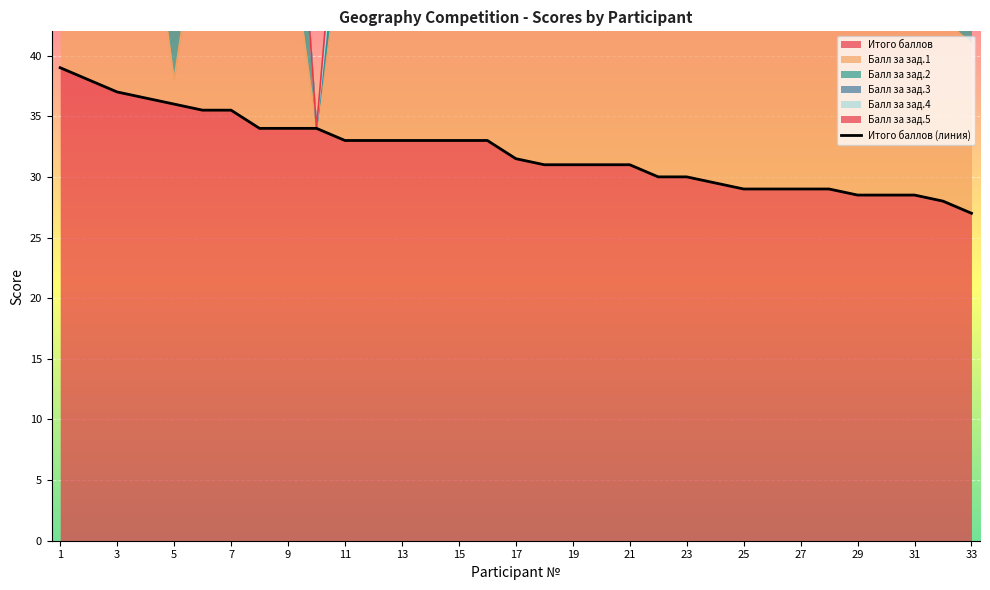

The Итого баллов series shows 30.0 at 23. True or false?

True